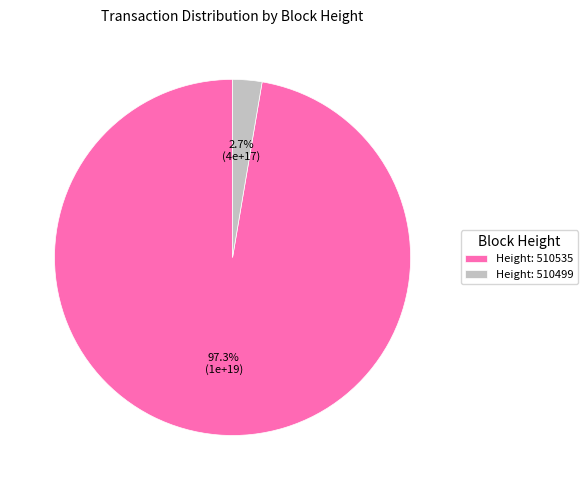

Which slice represents more than half of the pie?

Height: 510535